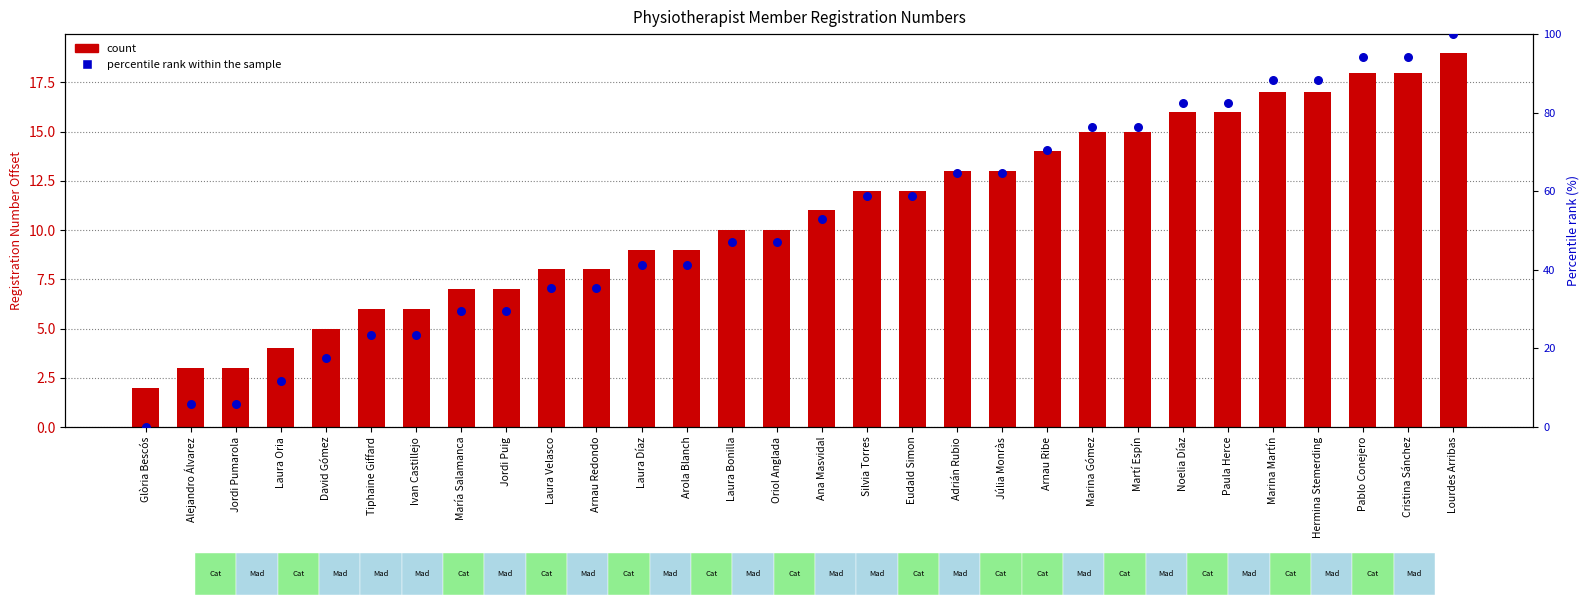

What are all the series names shown in the legend?

count, percentile rank within the sample